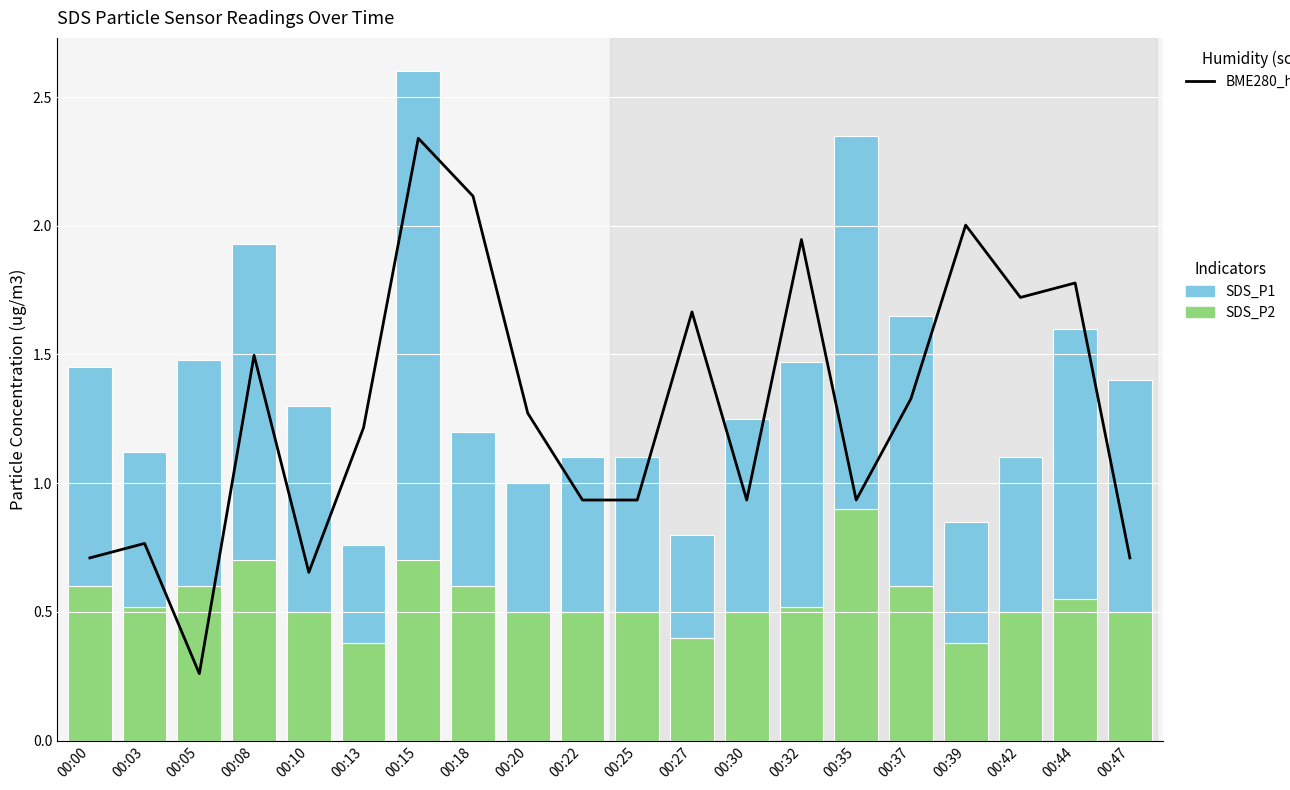

At how many categories does at least one series exceed 2?

3